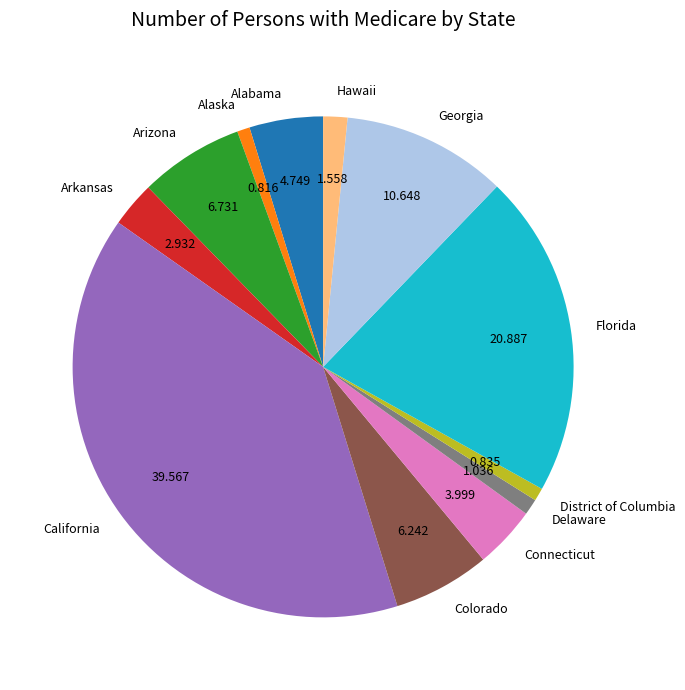

Which category has the biggest portion of the pie?

California